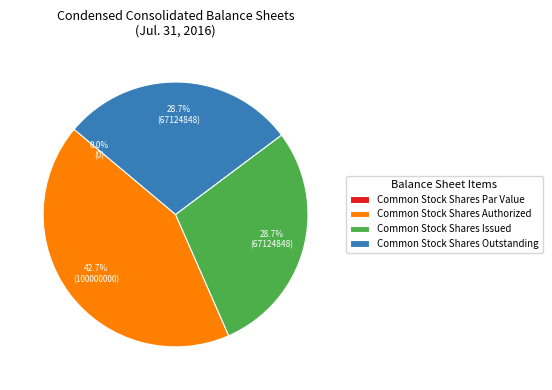

Is the sum of Common Stock Shares Issued and Common Stock Shares Authorized greater than half?

Yes